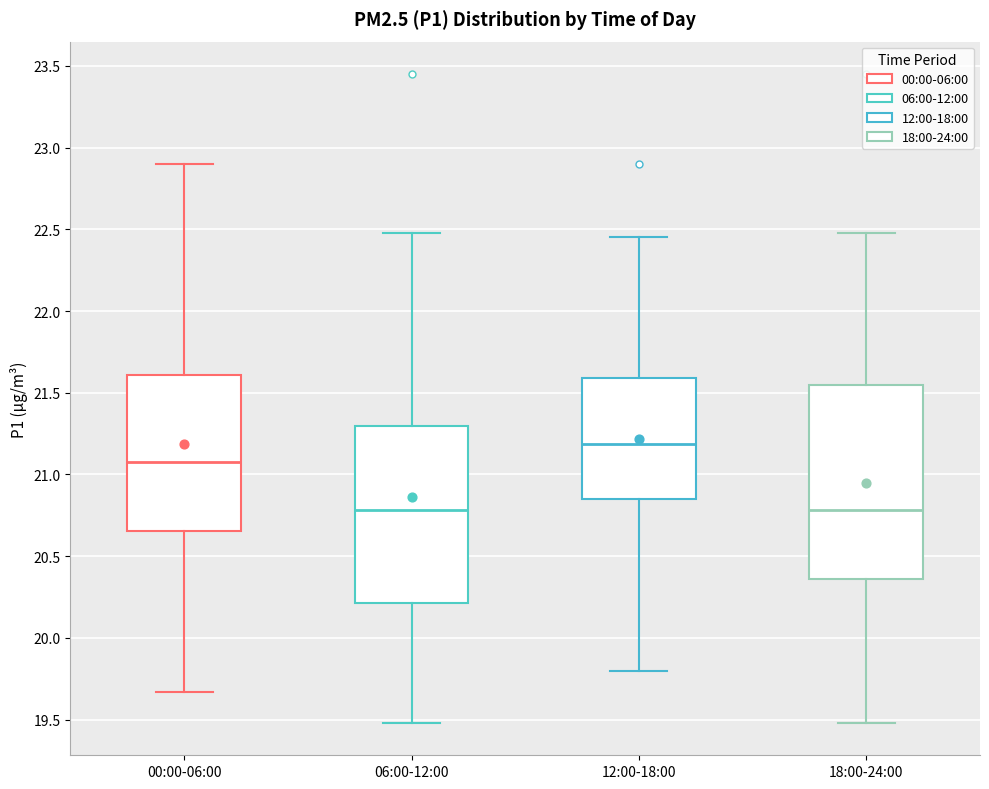

Comparing the boxes themselves (not the whiskers), which one is the tallest?

18:00-24:00